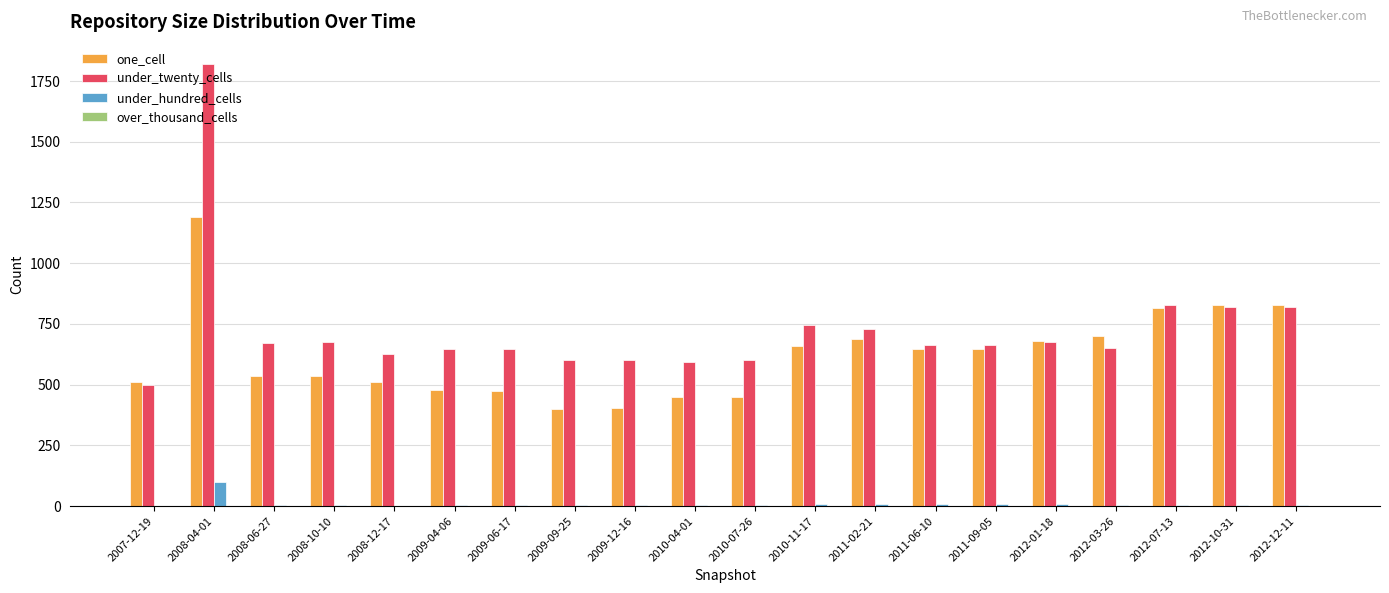

At which category is the sum across all series the highest?

2008-04-01